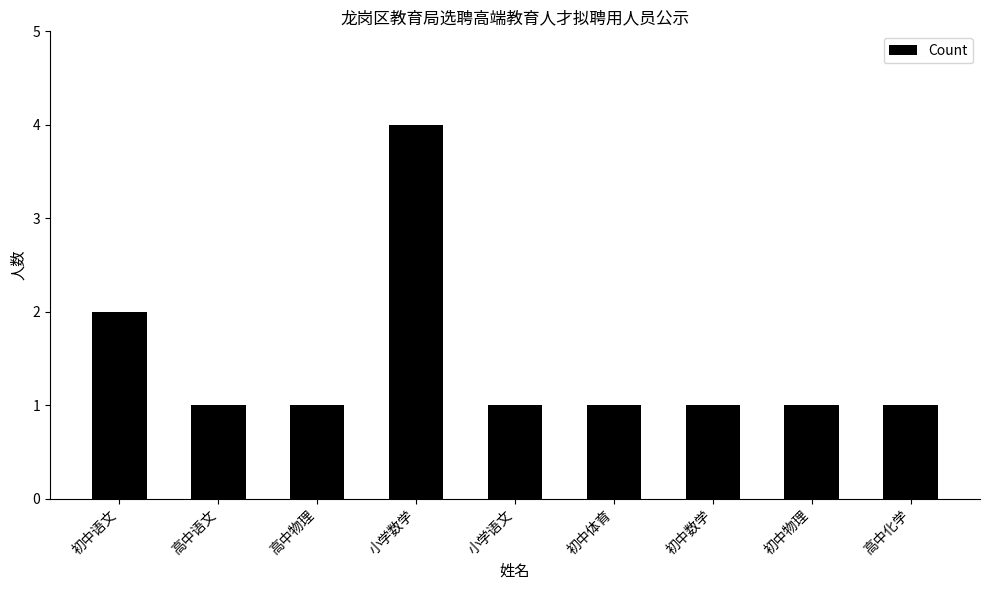

What position from the right is 小学语文?

5